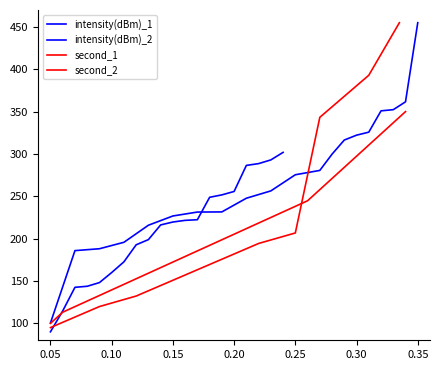

Which series has the widest spread of values?

second_2